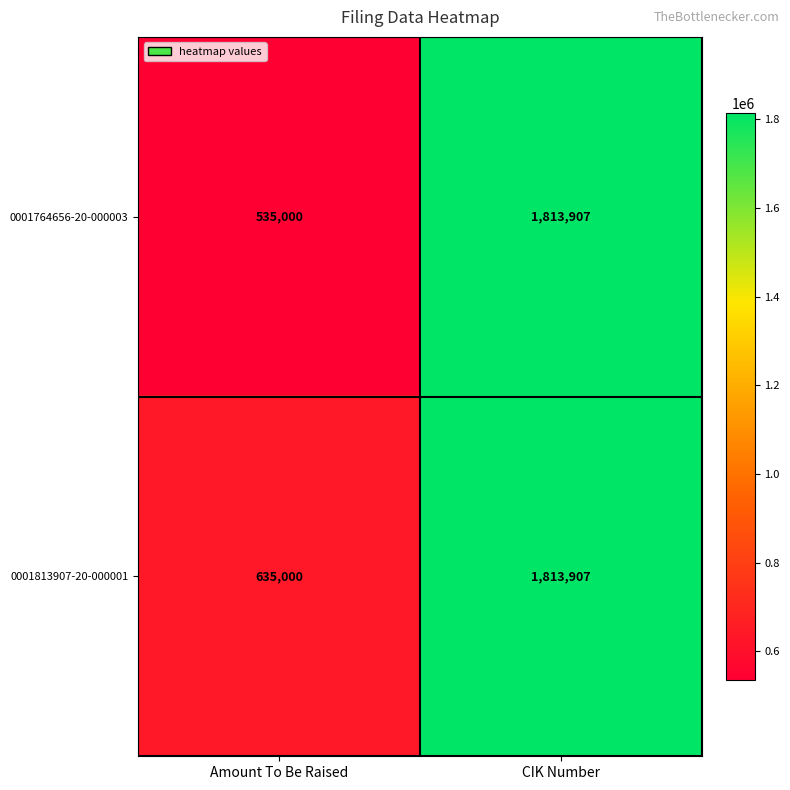

Rank the categories by 0001764656-20-000003 value from highest to lowest.

CIK Number, Amount To Be Raised